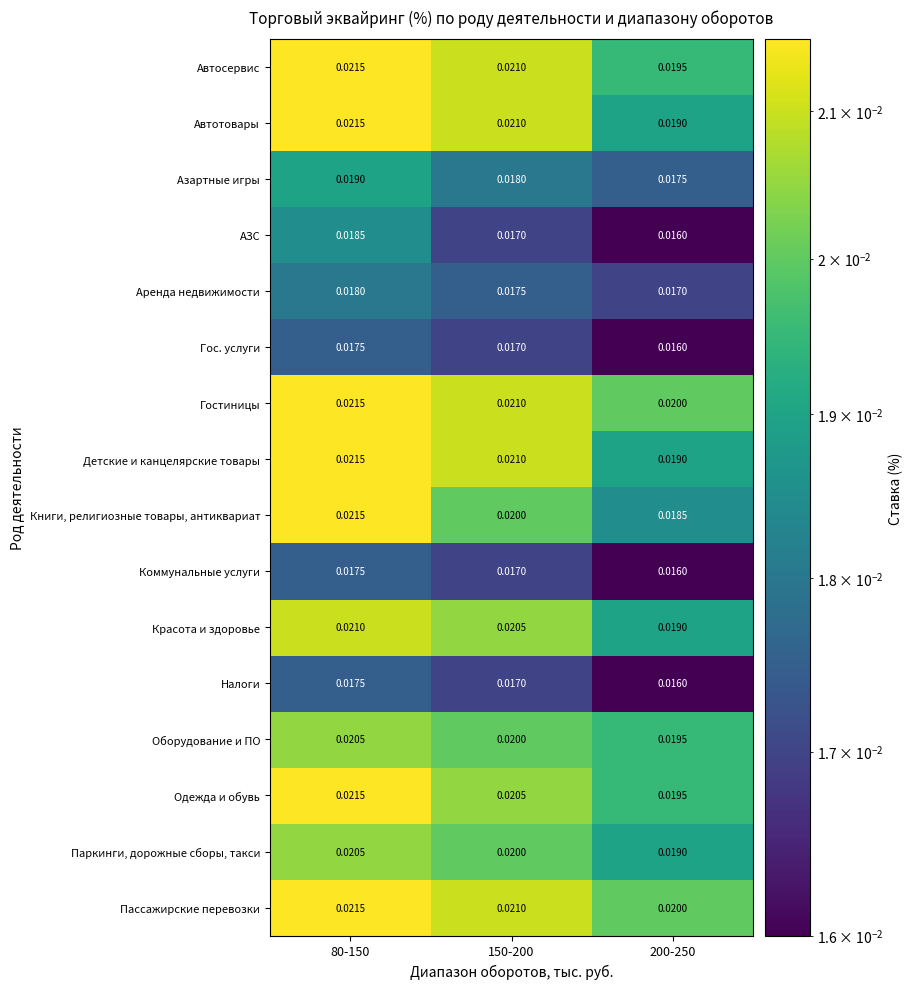

Which series has the widest spread of values?

Книги, религиозные товары, антиквариат